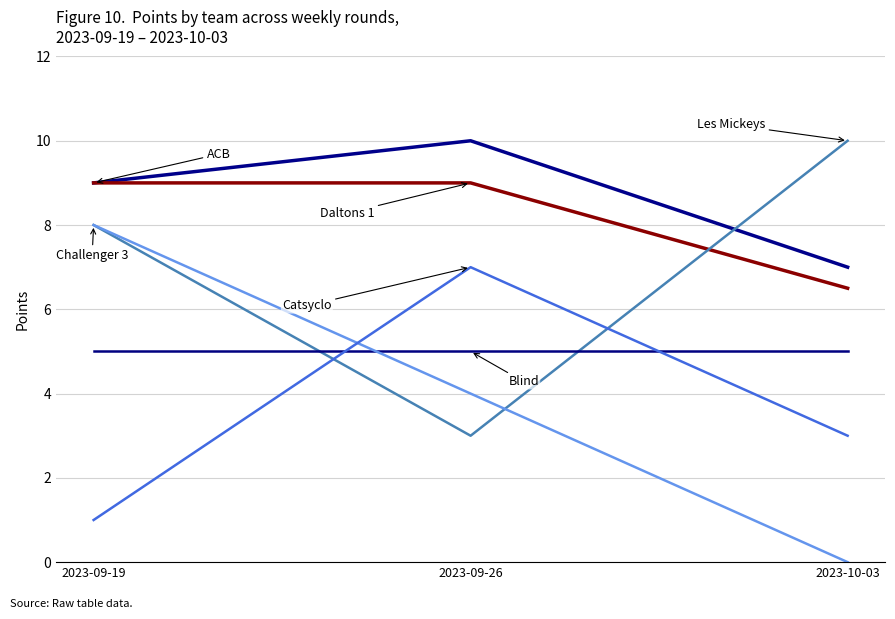

Reading left to right, list all the values displayed in this chart.

ACB: 9.0	10.0	7.0
Daltons 1: 9.0	9.0	6.5
Les Mickeys: 8.0	3.0	10.0
Blind: 5.0	5.0	5.0
Challenger 3: 8.0	4.0	0.0
Catsyclo: 1.0	7.0	3.0